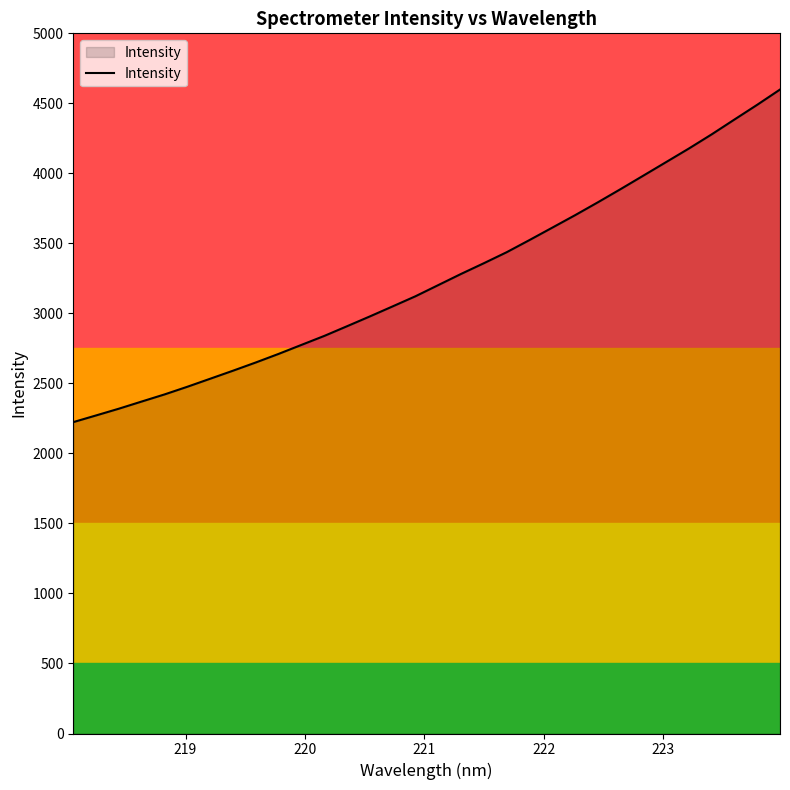

What is the minimum value shown in the chart?

2223.6